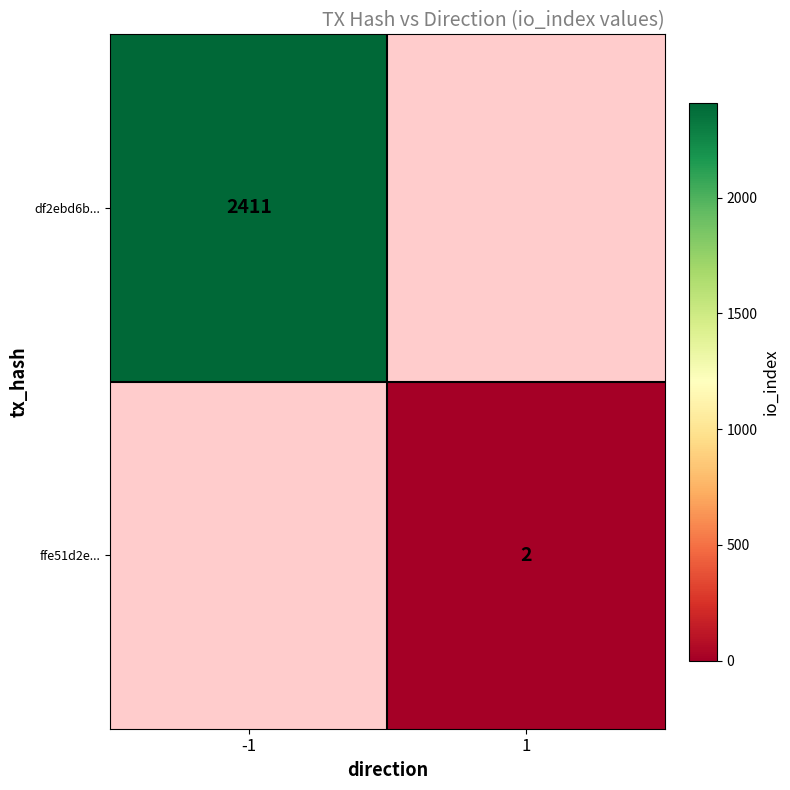

The df2ebd6b... series shows 2411 at -1. True or false?

True